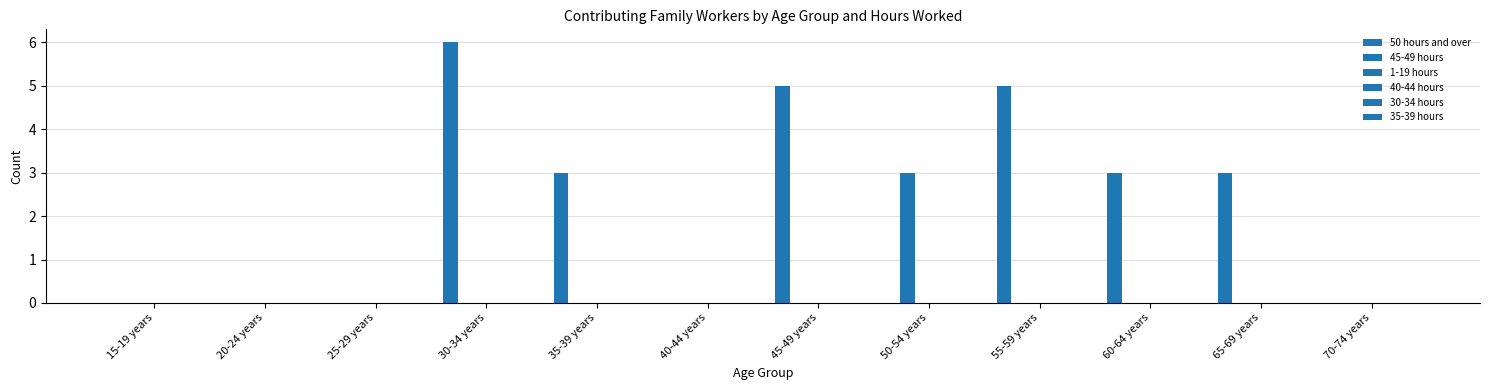

At how many categories does at least one series exceed 3?

3